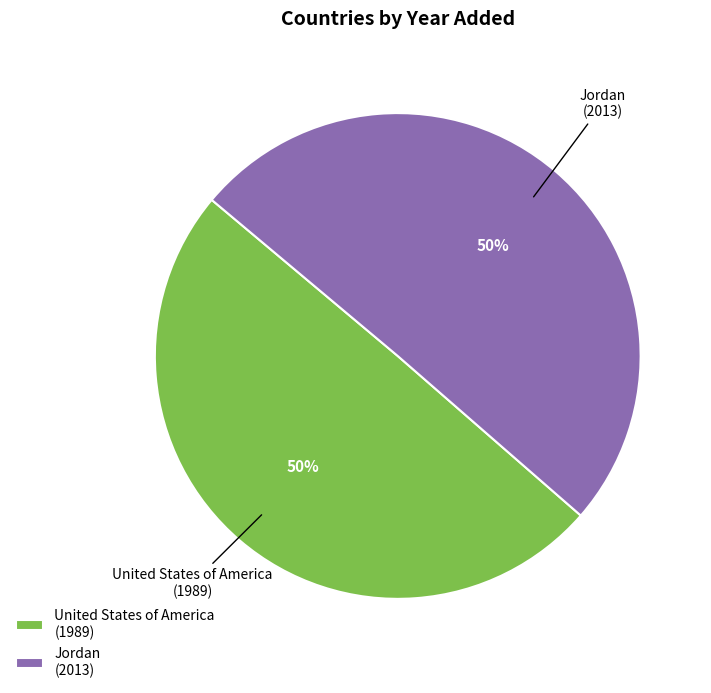

Do Jordan and United States of America together represent more than half of the pie?

Yes